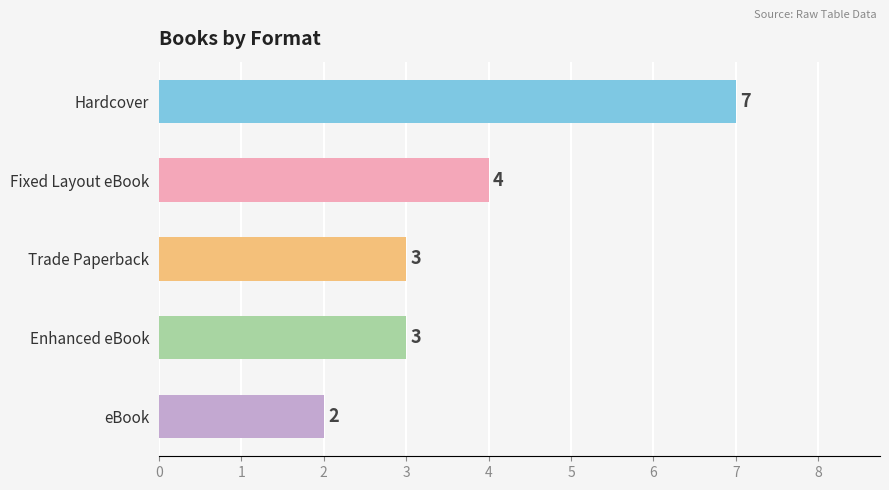

What is the difference between the maximum and minimum values?

5